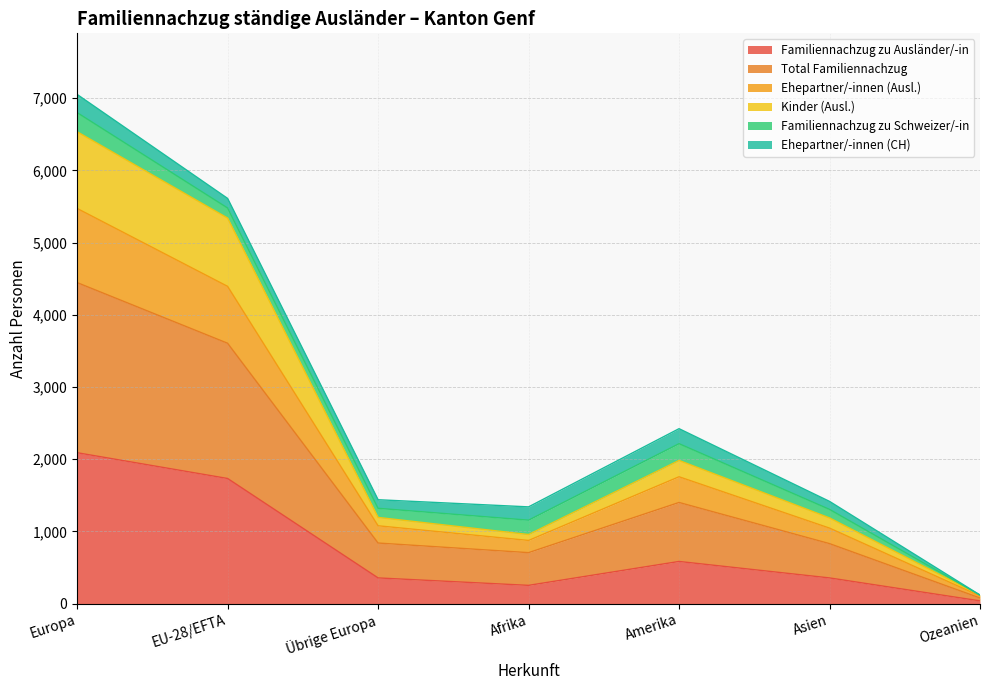

The Ehepartner/-innen (Ausl.) series shows 4395 at EU-28/EFTA. True or false?

True